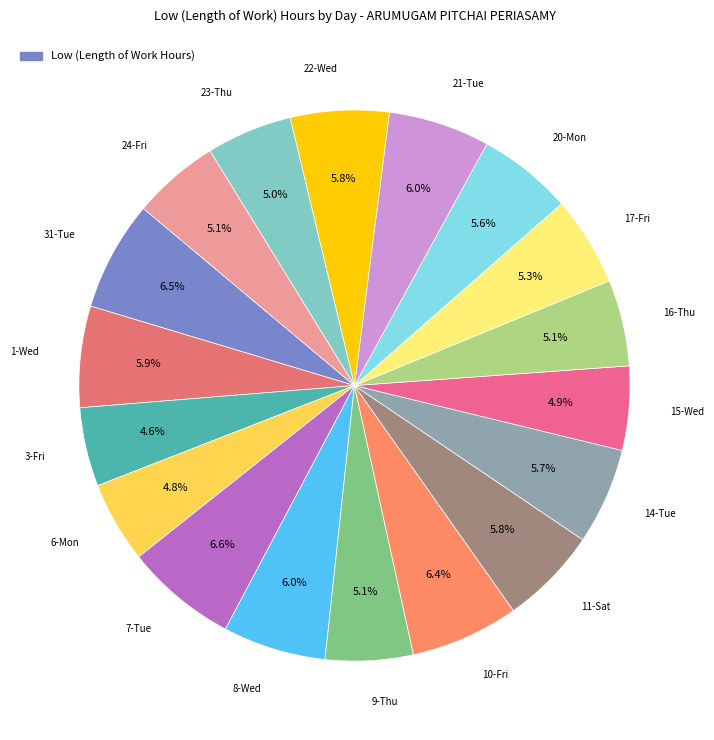

Which slice is the largest?

7-Tue